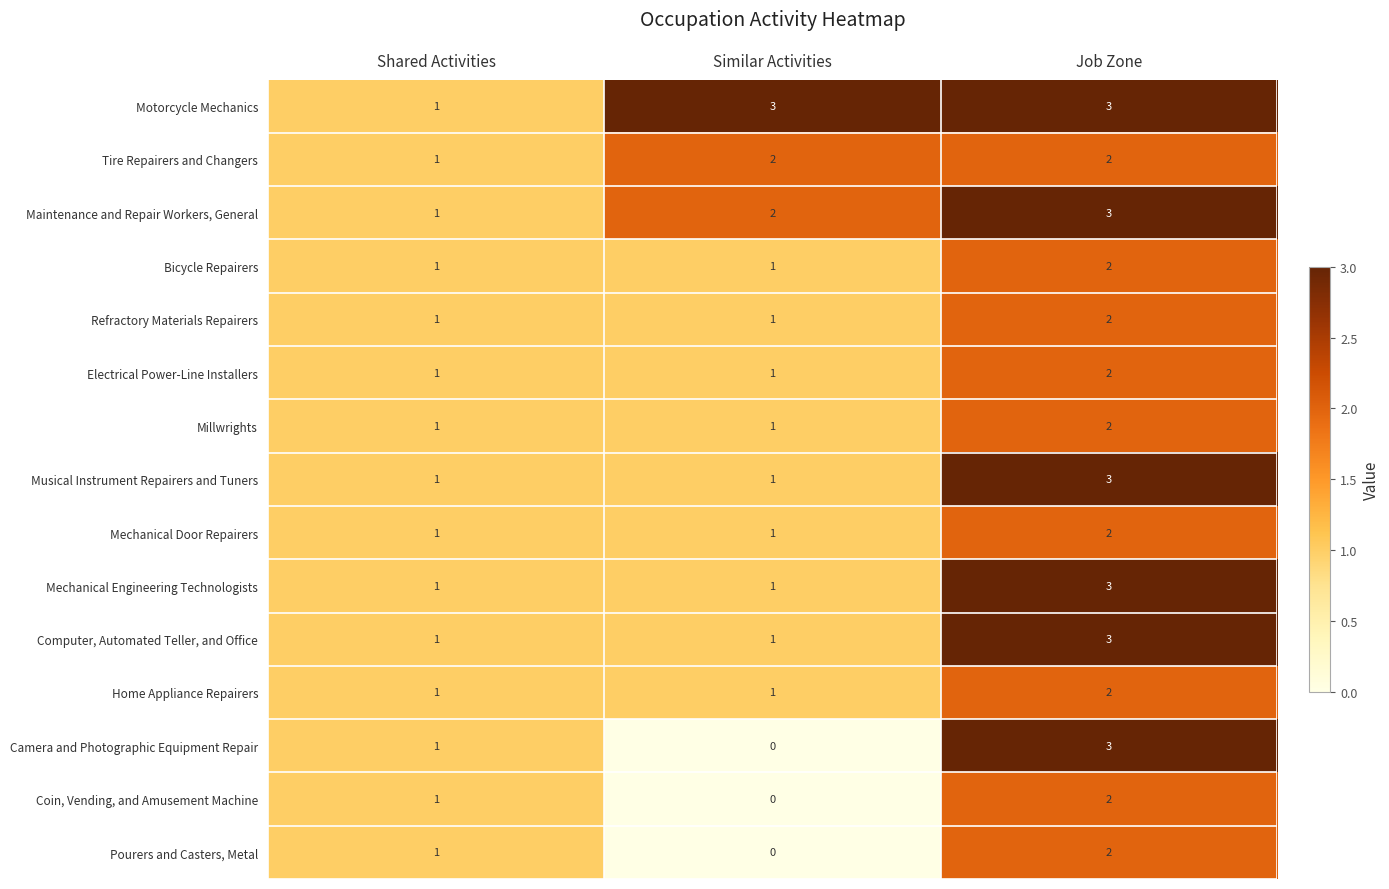

What is the sum of all Tire Repairers and Changers values?

5